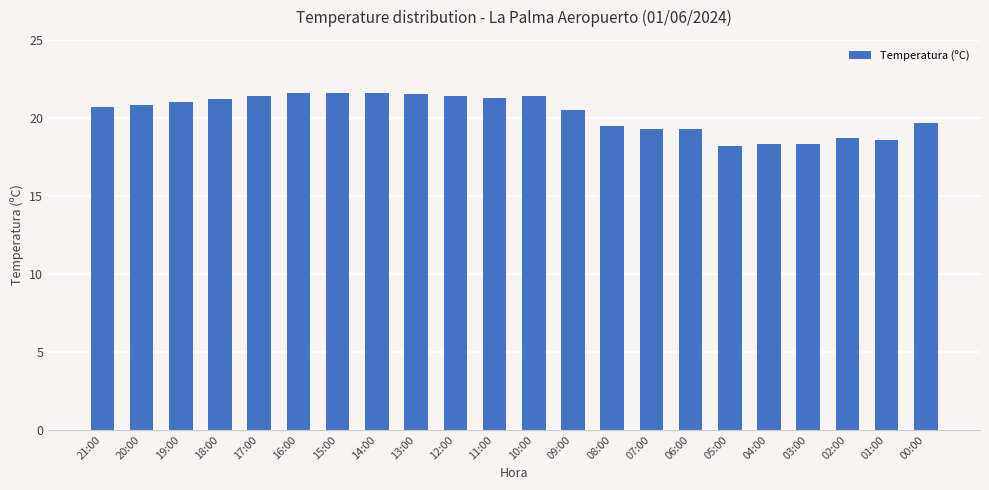

What is the difference between the second highest and minimum values?

3.4